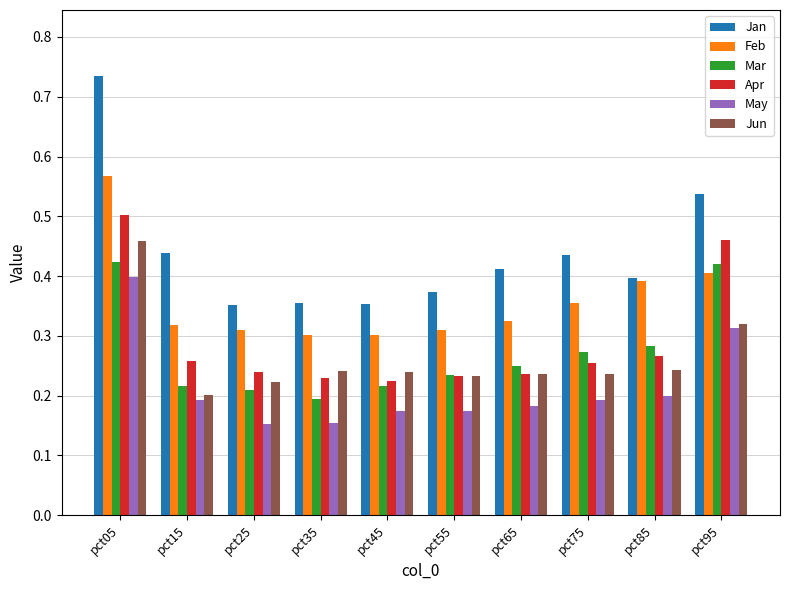

What are all the series names shown in the legend?

Jan, Feb, Mar, Apr, May, Jun